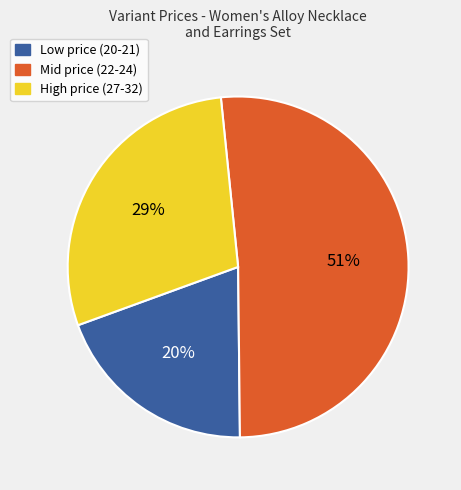

To the nearest percent, what is the average slice percentage?

33%